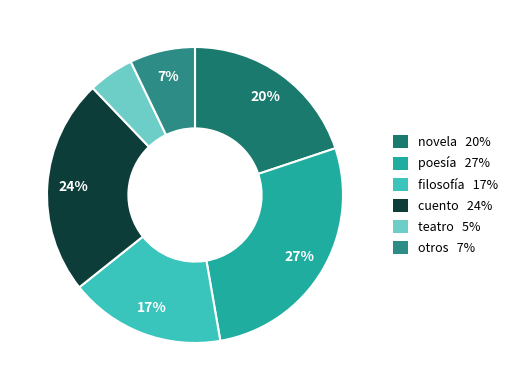

Count the number of slices in the pie.

6